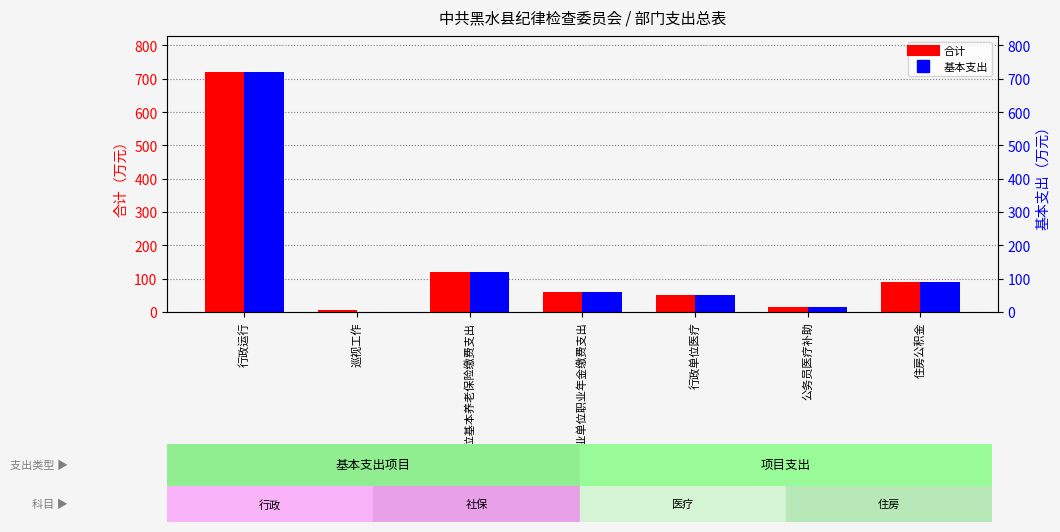

Rank the series at 住房公积金 from lowest to highest value.

合计, 基本支出